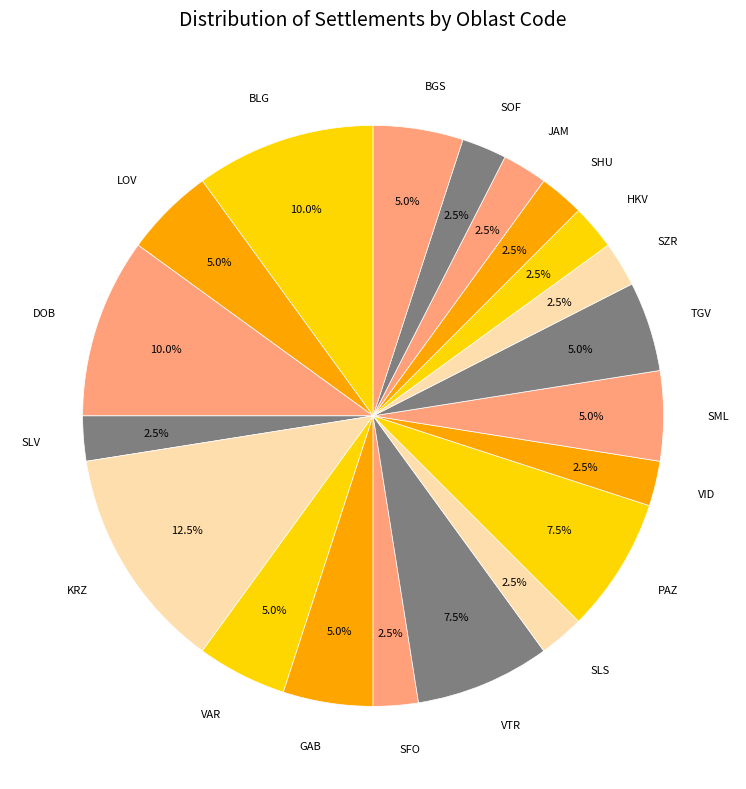

Do JAM and DOB together represent more than half of the pie?

No